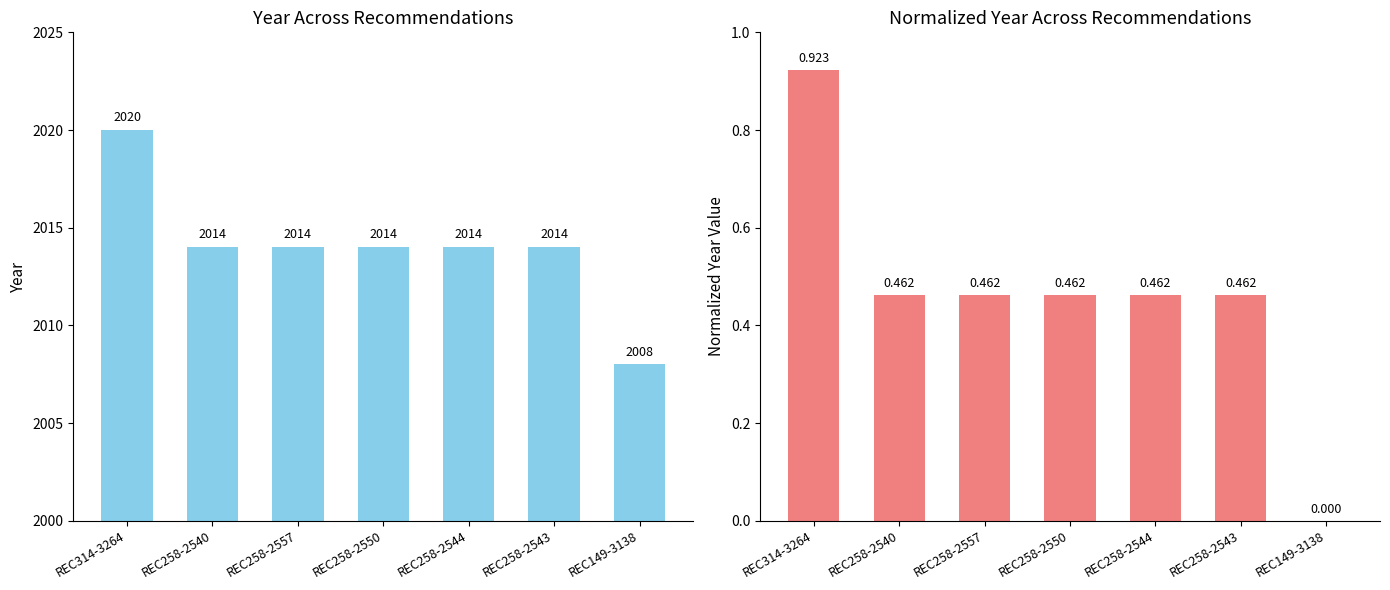

The Normalized Year series shows 0.5 at REC258-2550. True or false?

True